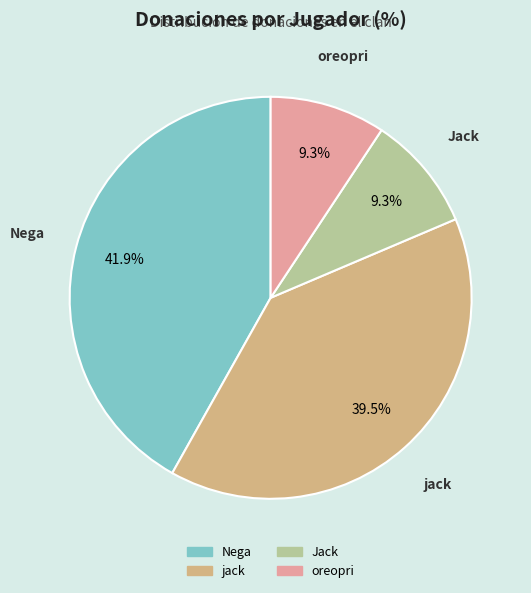

Between Jack and jack, which is larger?

jack